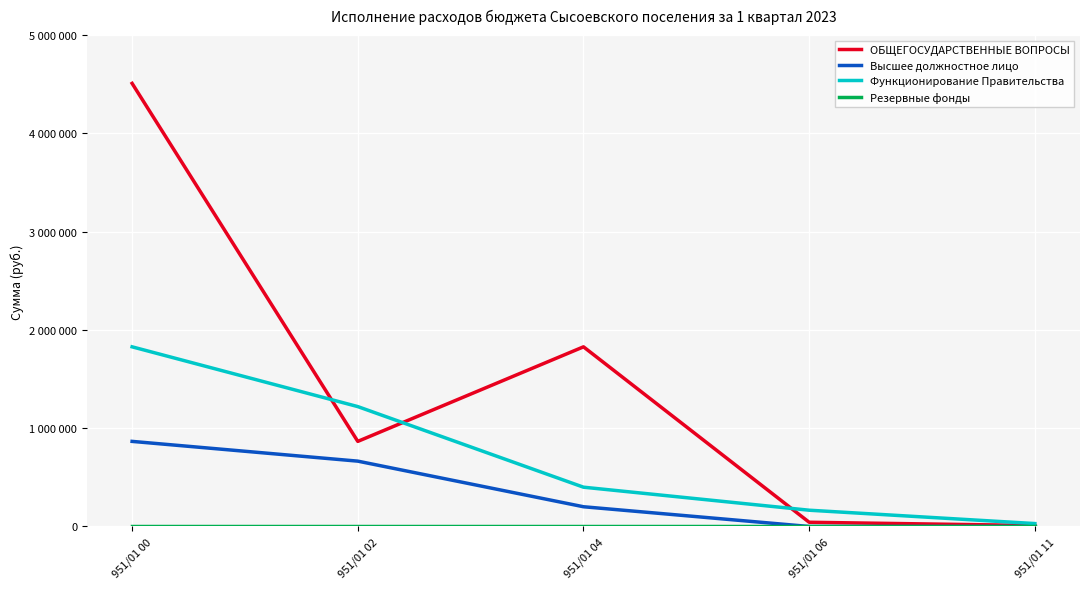

Is this an area chart (filled region under the line)?

No